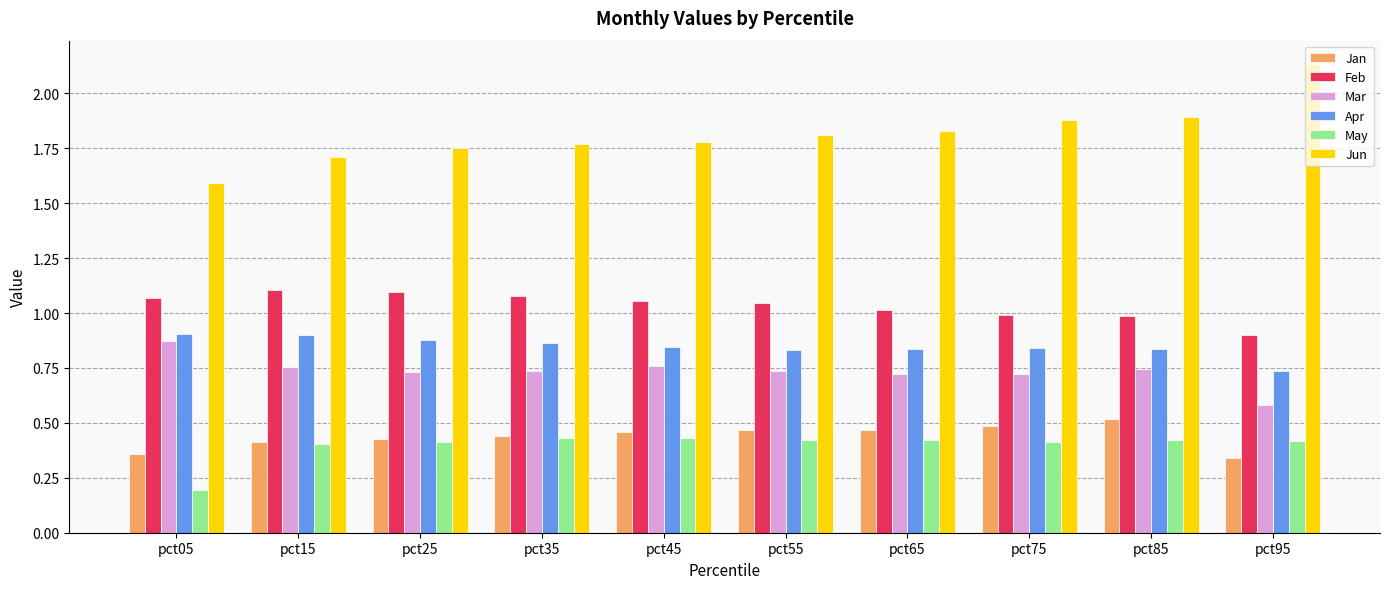

Which series has the largest total across all categories?

Jun